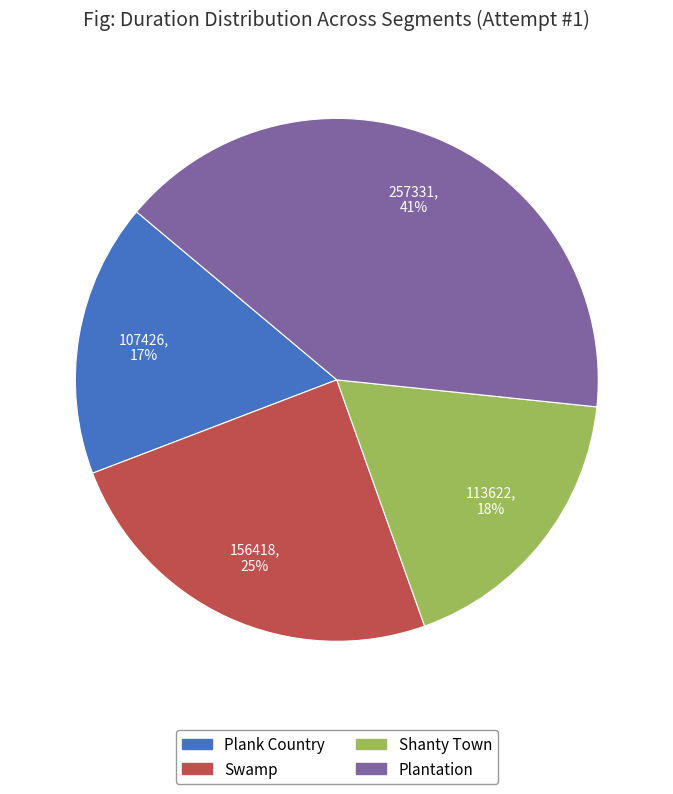

Do Plank Country and Shanty Town together represent more than half of the pie?

No